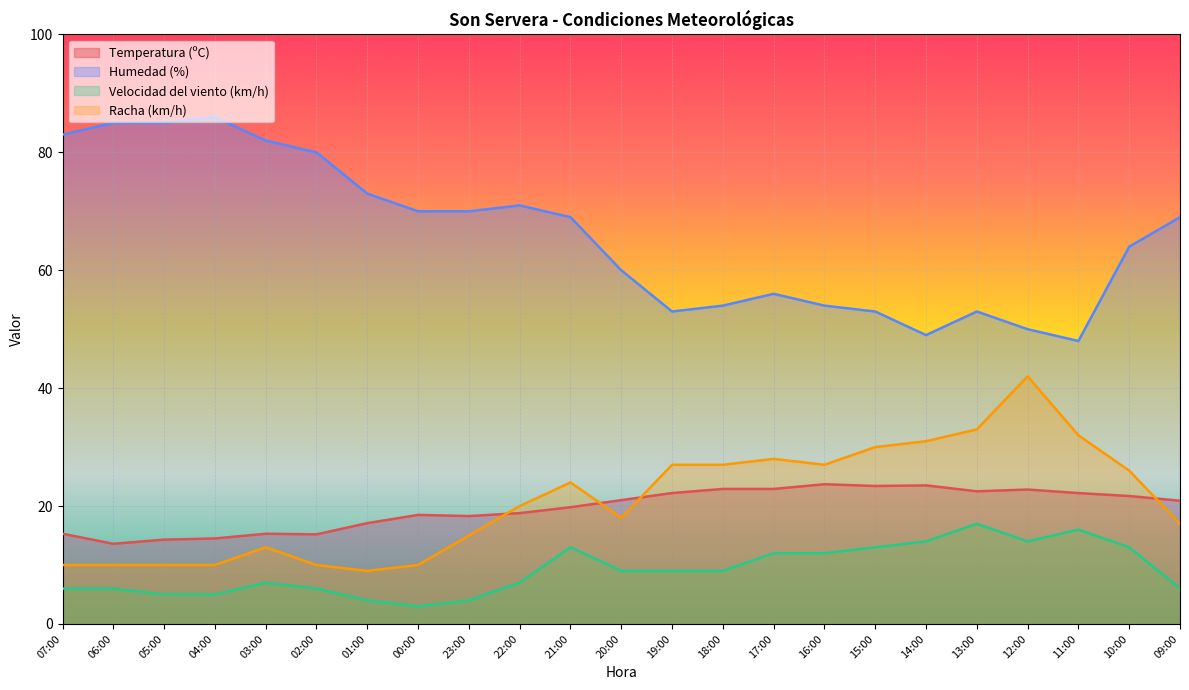

Reading left to right, transcribe all the data shown in this chart.

Temperatura (ºC): 15.3	13.6	14.3	14.5	15.3	15.2	17.1	18.5	18.3	18.8	19.8	21.0	22.2	22.9	22.9	23.7	23.4	23.5	22.5	22.8	22.2	21.7	20.9
Humedad (%): 83.0	85.0	85.0	86.0	82.0	80.0	73.0	70.0	70.0	71.0	69.0	60.0	53.0	54.0	56.0	54.0	53.0	49.0	53.0	50.0	48.0	64.0	69.0
Velocidad del viento (km/h): 6.0	6.0	5.0	5.0	7.0	6.0	4.0	3.0	4.0	7.0	13.0	9.0	9.0	9.0	12.0	12.0	13.0	14.0	17.0	14.0	16.0	13.0	6.0
Racha (km/h): 10.0	10.0	10.0	10.0	13.0	10.0	9.0	10.0	15.0	20.0	24.0	18.0	27.0	27.0	28.0	27.0	30.0	31.0	33.0	42.0	32.0	26.0	17.0